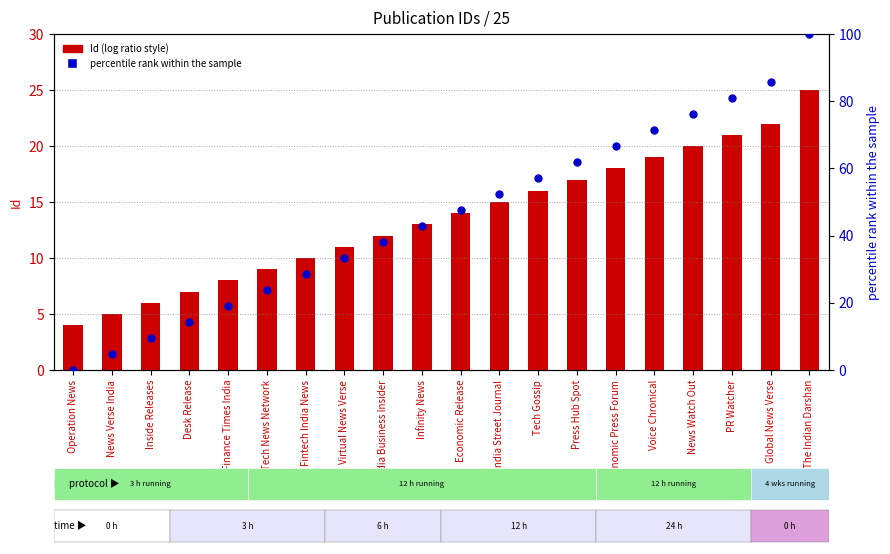

At which category is the sum across all series the highest?

The Indian Darshan